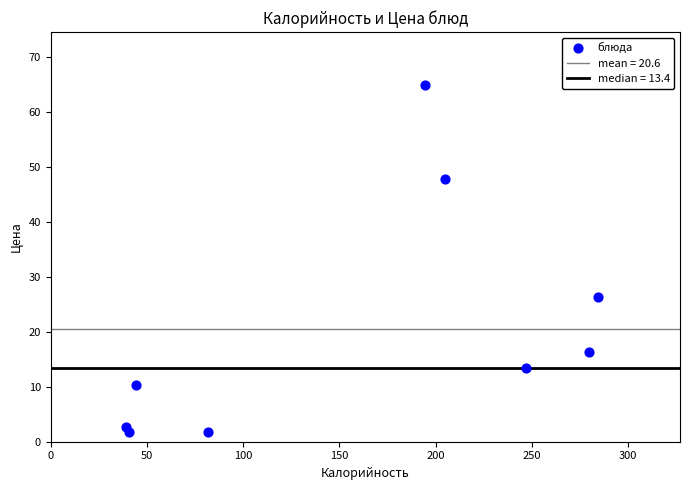

What Y value in the scatter plot is closest to 33?

26.3